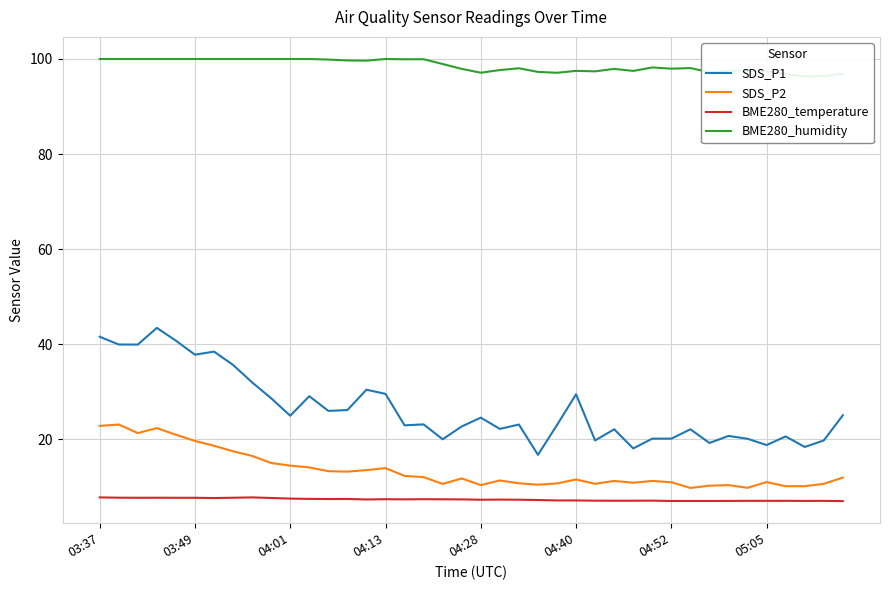

How many categories are shown in the chart?

40